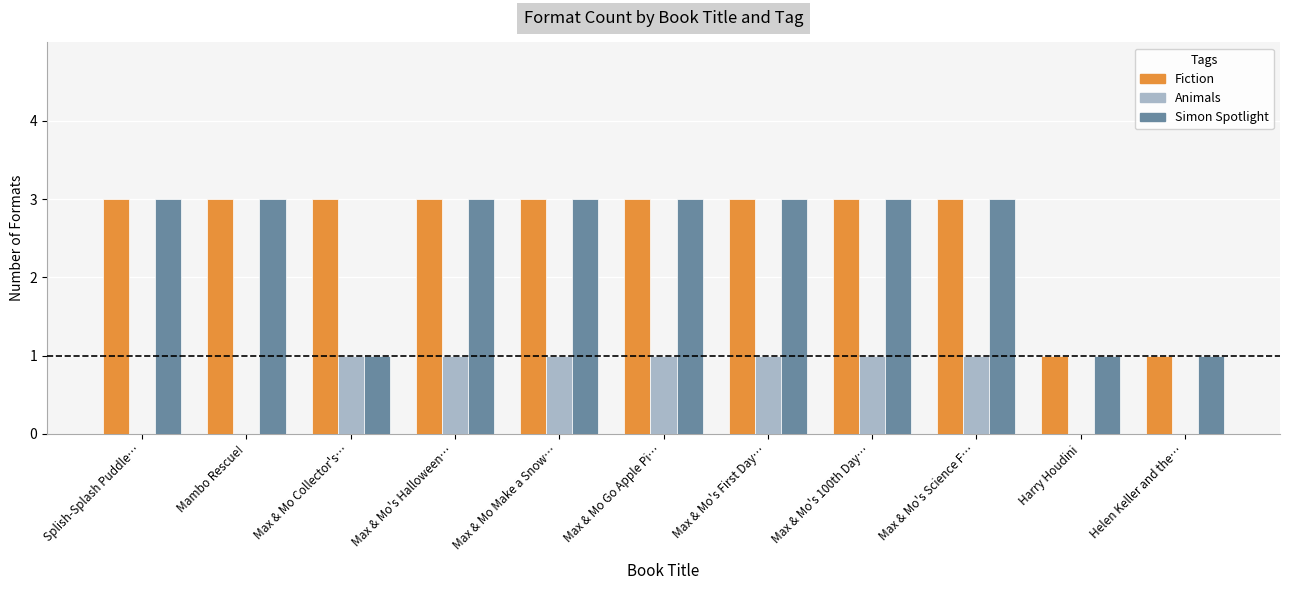

Read the Fiction value at Max & Mo's Halloween….

3